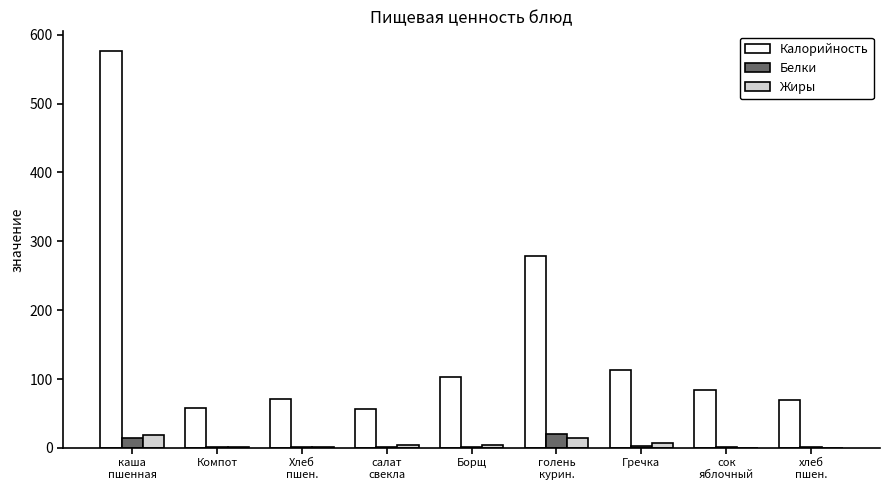

What is the average value of the Белки series?

5.3